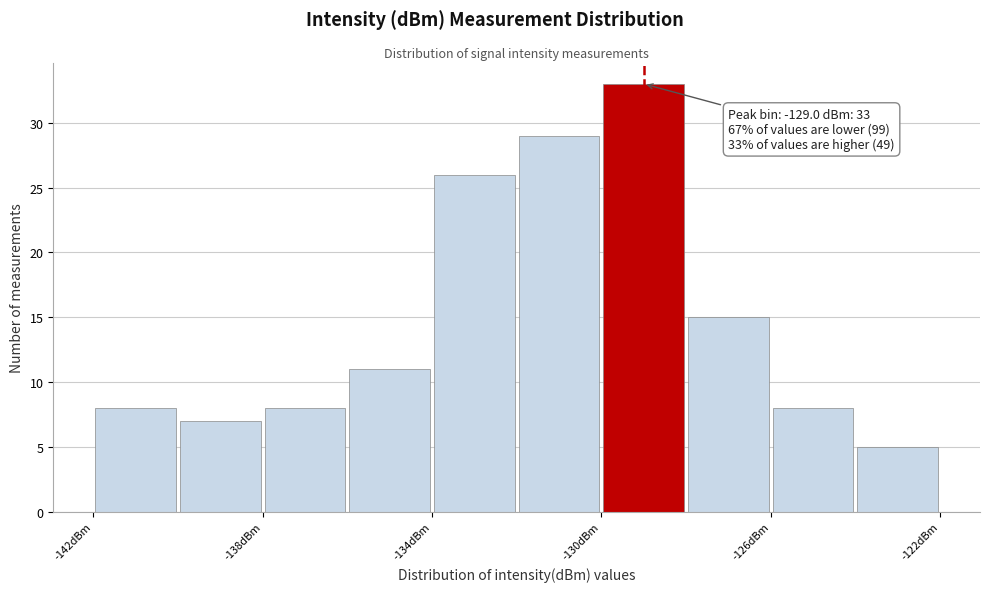

Which range on the x-axis has the tallest bar?

-130 to -128